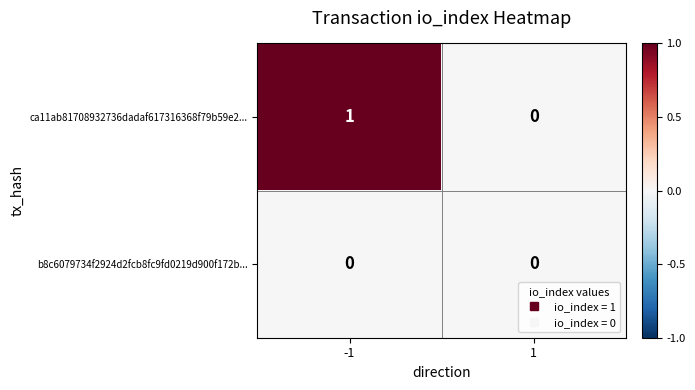

Count the number of categories in the chart.

2